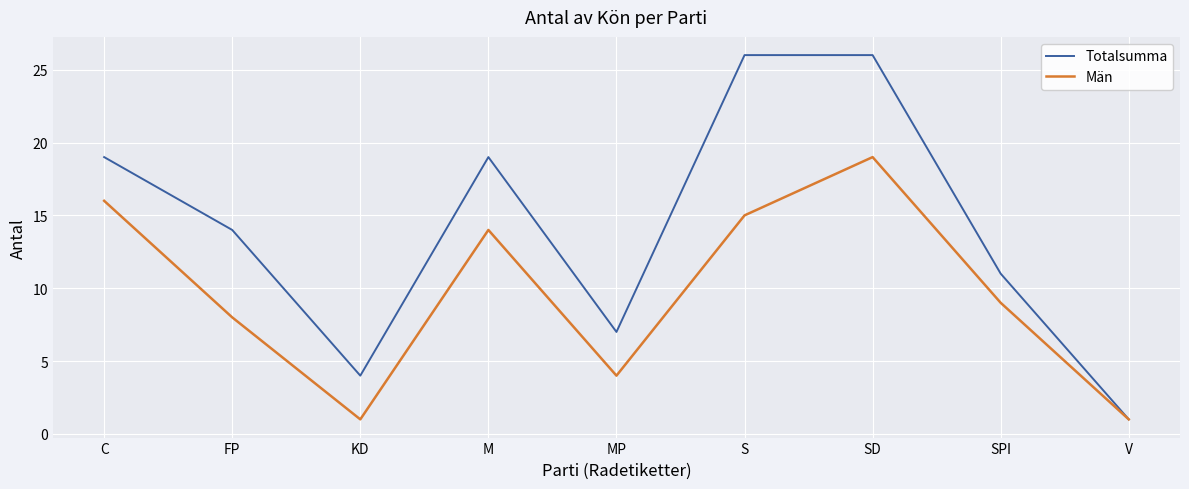

What position from the left is SD?

7